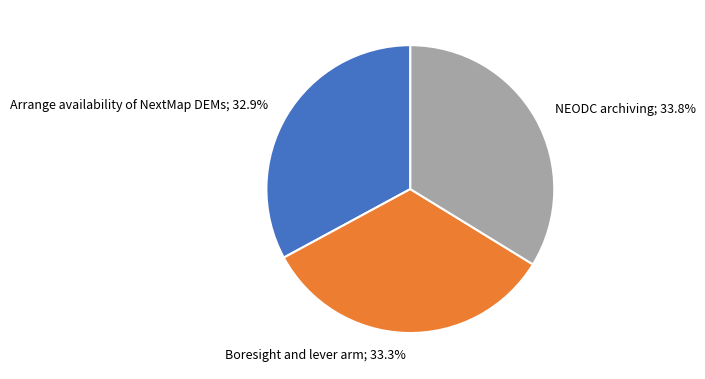

Combined, what portion of the pie is Boresight and lever arm; 33.3% and Arrange availability of NextMap DEMs; 32.9%?

66.2%